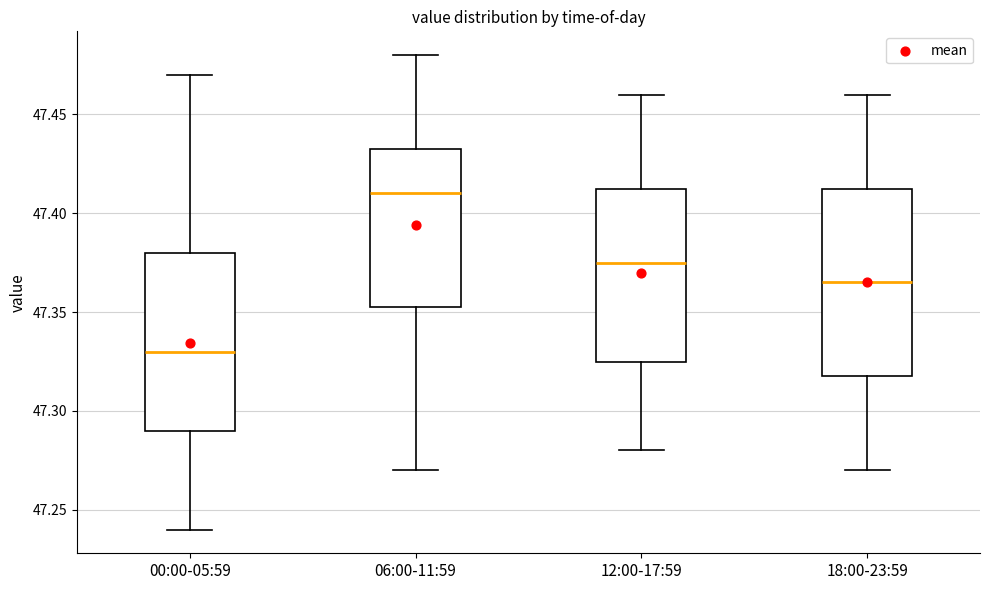

Reading left to right, read every box against the y-axis: the position of its median line, the range the box covers, and the ends of its whiskers. The values are not printed on the chart, so give them approximately, as read against the axis.

00:00-05:59: median 47.330, box 47.290 to 47.380, whiskers 47.240 to 47.470
06:00-11:59: median 47.410, box 47.355 to 47.435, whiskers 47.270 to 47.480
12:00-17:59: median 47.375, box 47.325 to 47.415, whiskers 47.280 to 47.460
18:00-23:59: median 47.365, box 47.320 to 47.415, whiskers 47.270 to 47.460